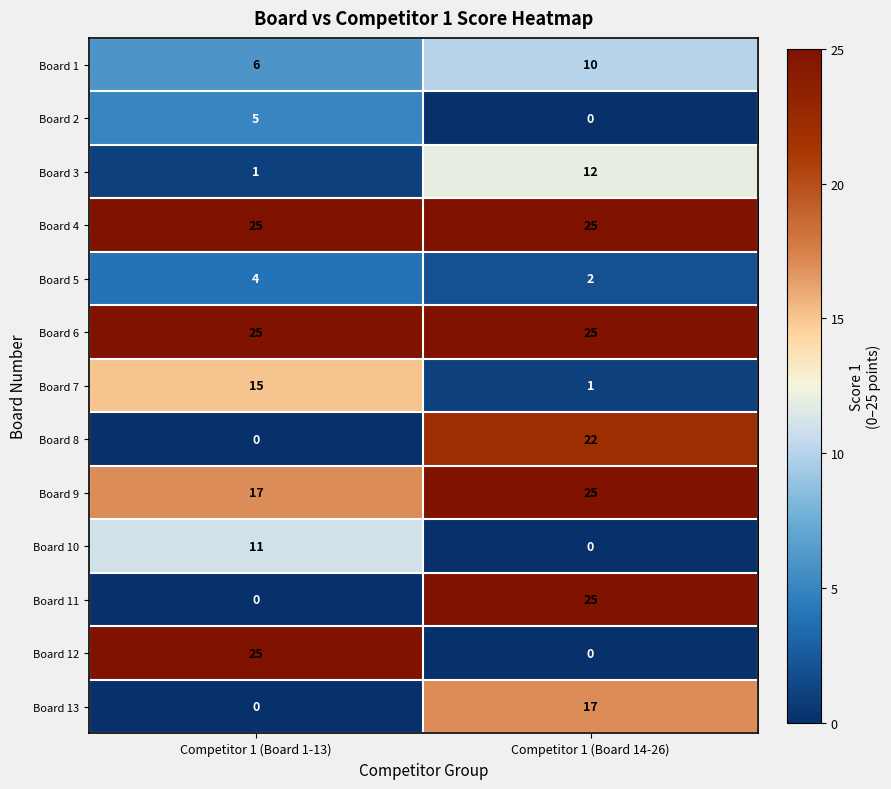

Which category has the lowest value in the Board 3 series?

Competitor 1 (Board 1-13)